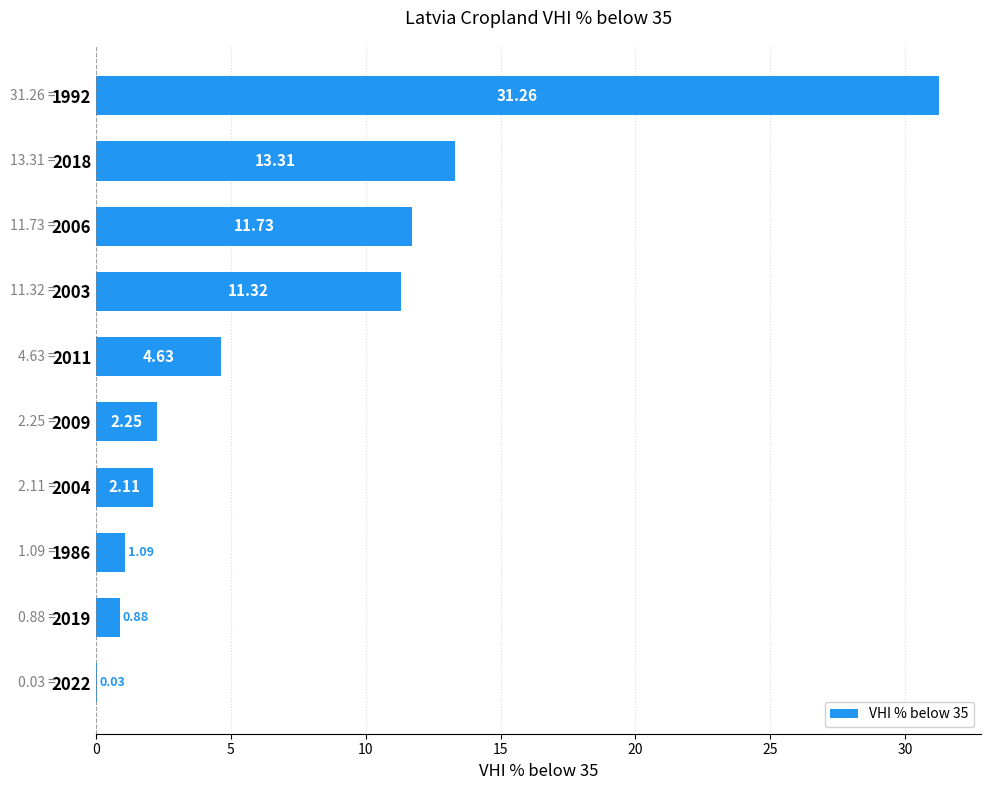

Which has a higher value, 2006 or 2009?

2006